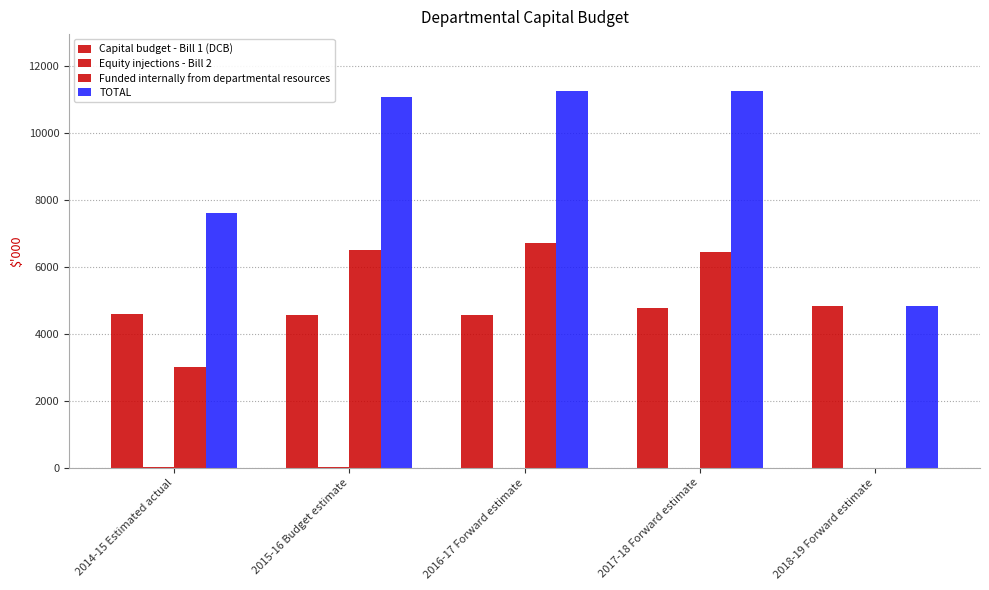

Where is Equity injections - Bill 2 nearest to the value 5?

2014-15 Estimated actual